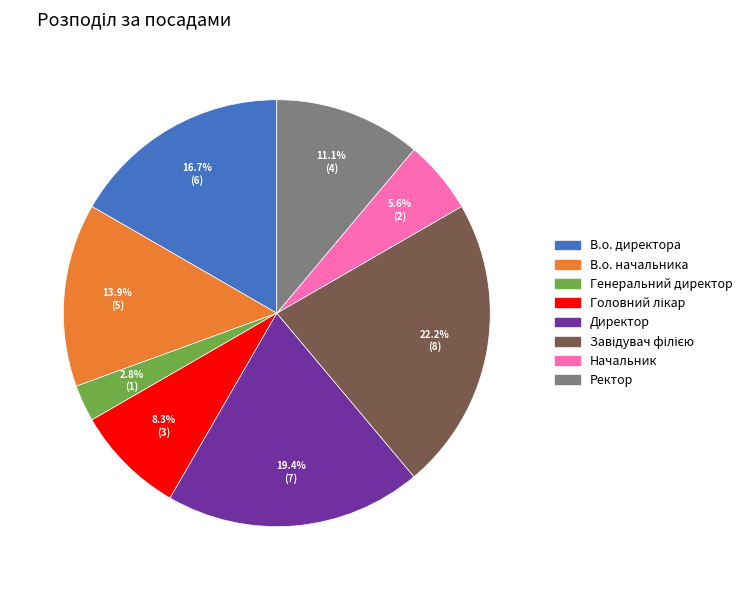

What is the ratio of the value at В.о. начальника to the value at Генеральний директор?

5.0